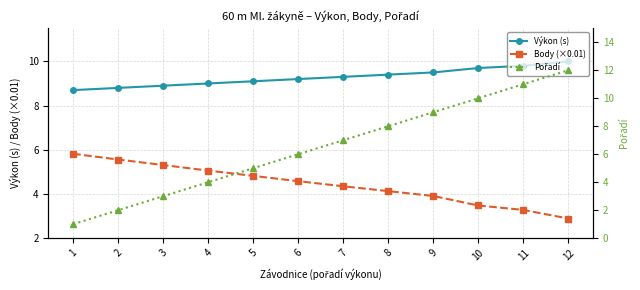

How many data points in Pořadí are less than 7?

6